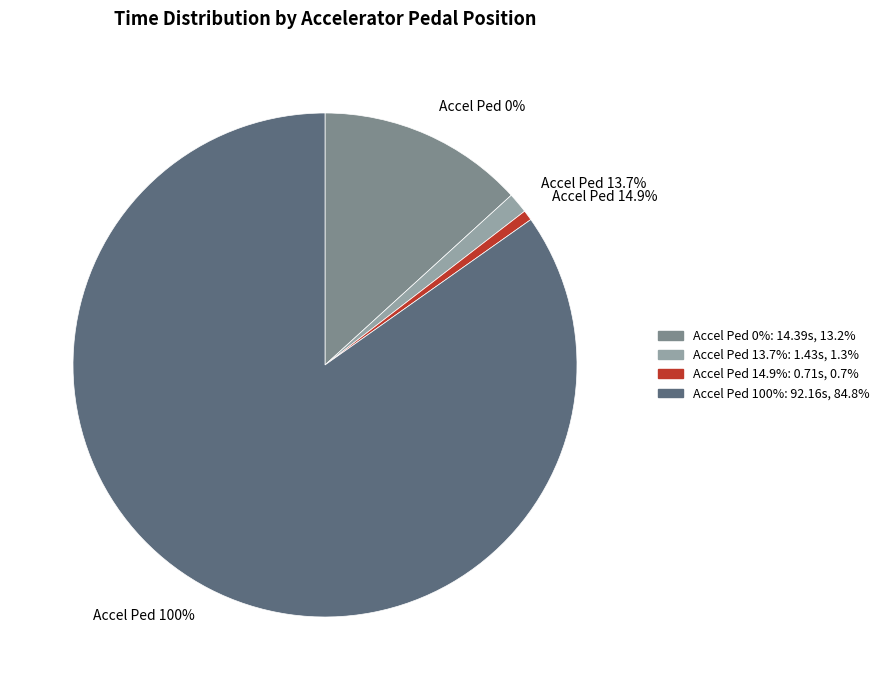

Which category accounts for the majority?

100